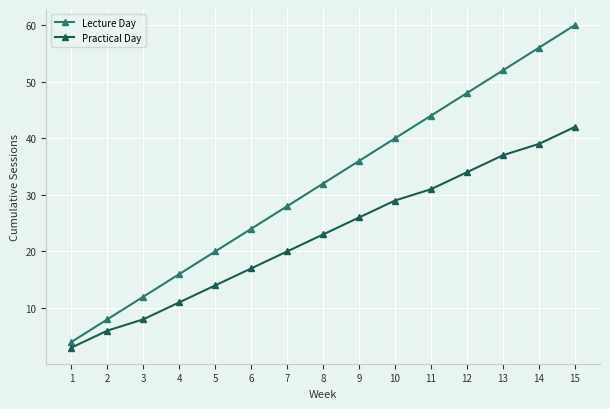

How many lines are shown in the chart?

2